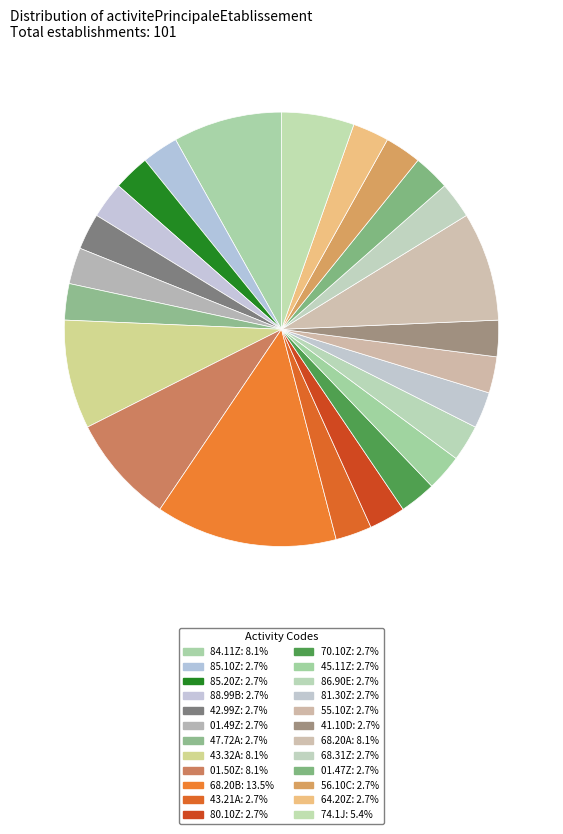

Is there a majority slice in this chart?

No